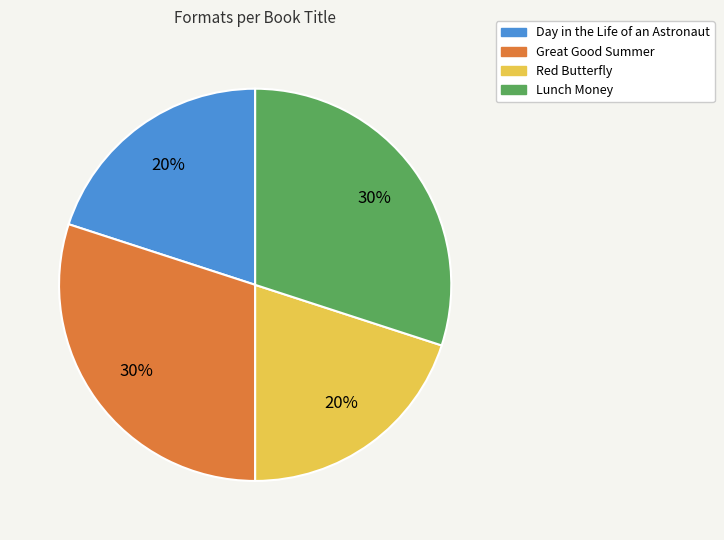

How many slices are in this pie chart?

4